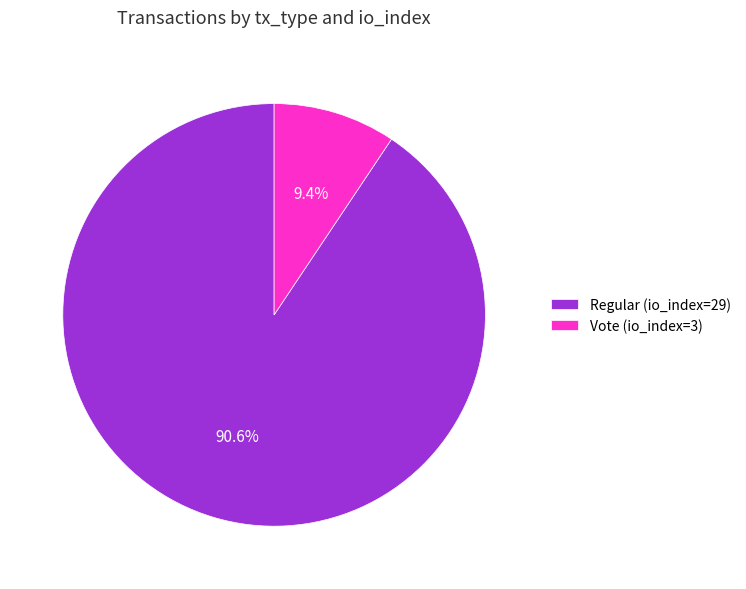

Which slice is the largest?

Regular (io_index=29)